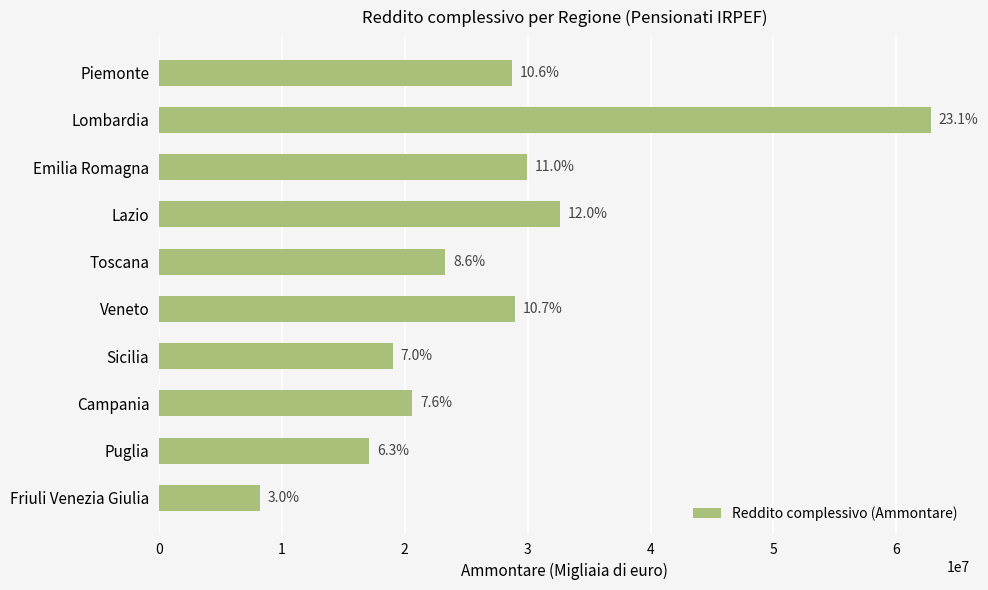

How many bars are there in total?

10